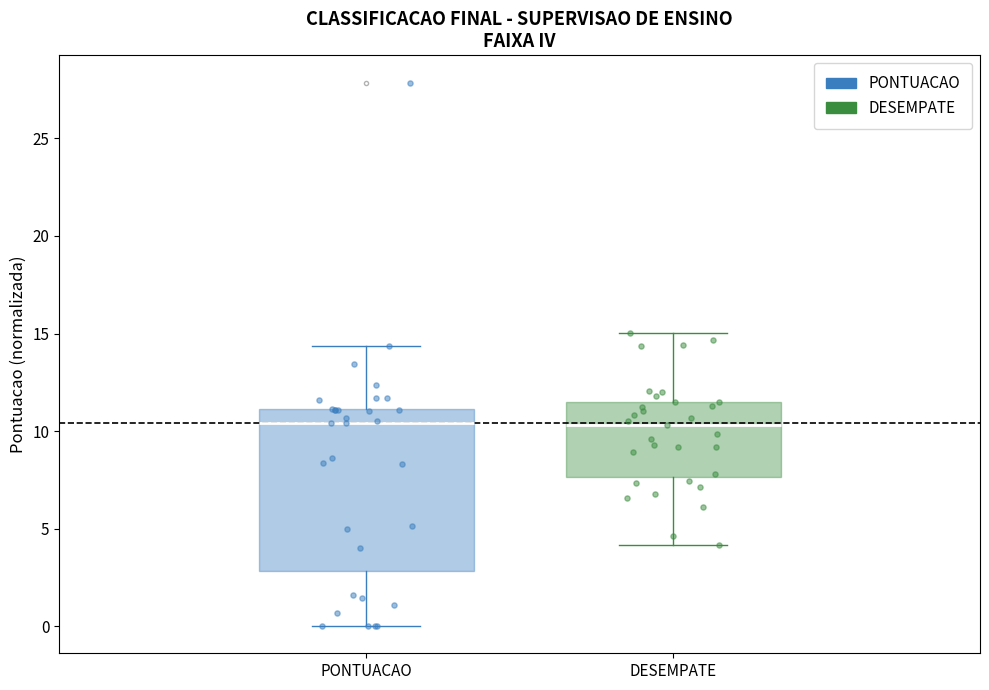

Reading left to right, transcribe this box plot: for each box, give where its median line is, the range the box spans, and where its two whiskers end, as read against the y-axis. The values are not printed on the chart, so give them approximately, as read against the axis.

PONTUACAO: median 10.5, box 3.0 to 11.0, whiskers 0.0 to 14.5
DESEMPATE: median 10.5, box 7.5 to 11.5, whiskers 4.0 to 15.0